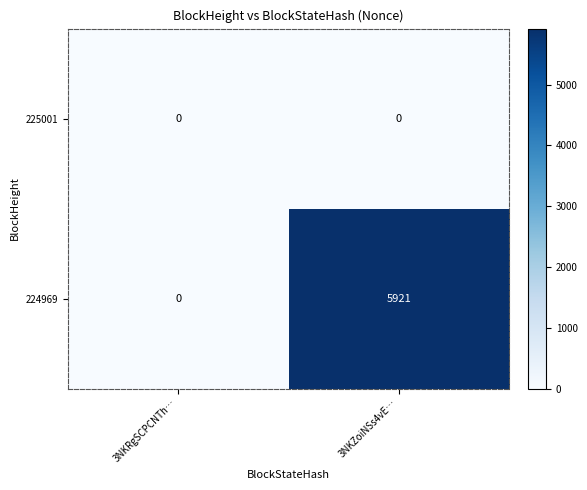

At 3NKZoiNSs4vE…, list the series in order from largest to smallest.

224969, 225001